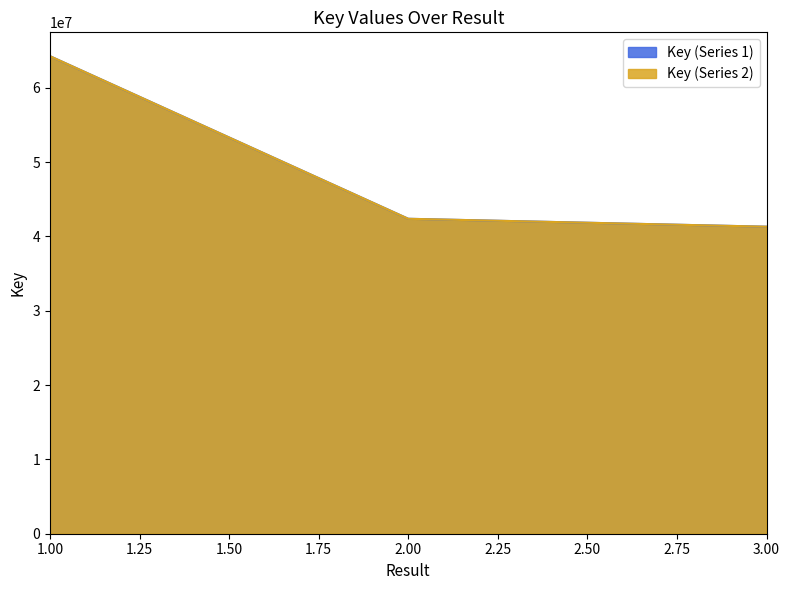

At how many categories does at least one series exceed 47132919?

1